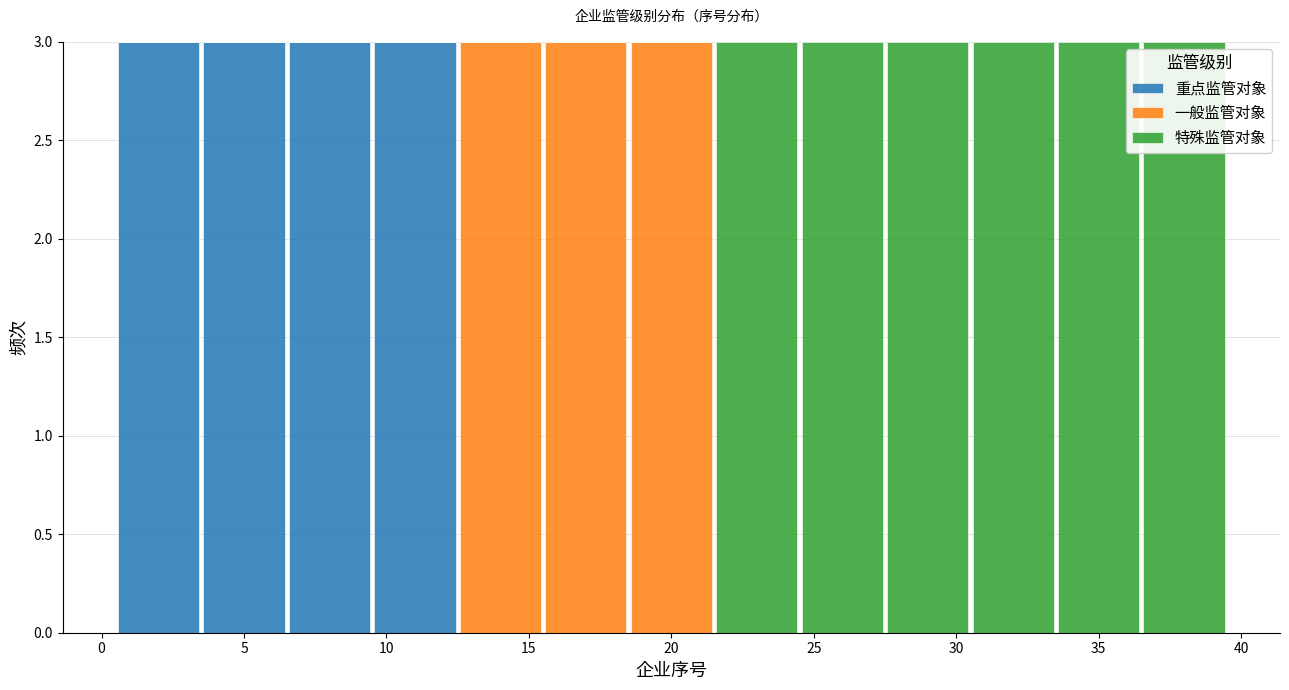

Reading left to right, transcribe this chart: for each stacked bar, give the range it covers on the x-axis and its total height. The values are not printed on the chart, so give them approximately, as read against the axis.

0.5 to 3.5: 3
3.5 to 6.5: 3
6.5 to 9.5: 3
9.5 to 12.5: 3
12.5 to 15.5: 3
15.5 to 18.5: 3
18.5 to 21.5: 3
21.5 to 24.5: 3
24.5 to 27.5: 3
27.5 to 30.5: 3
30.5 to 33.5: 3
33.5 to 36.5: 3
36.5 to 39.5: 3